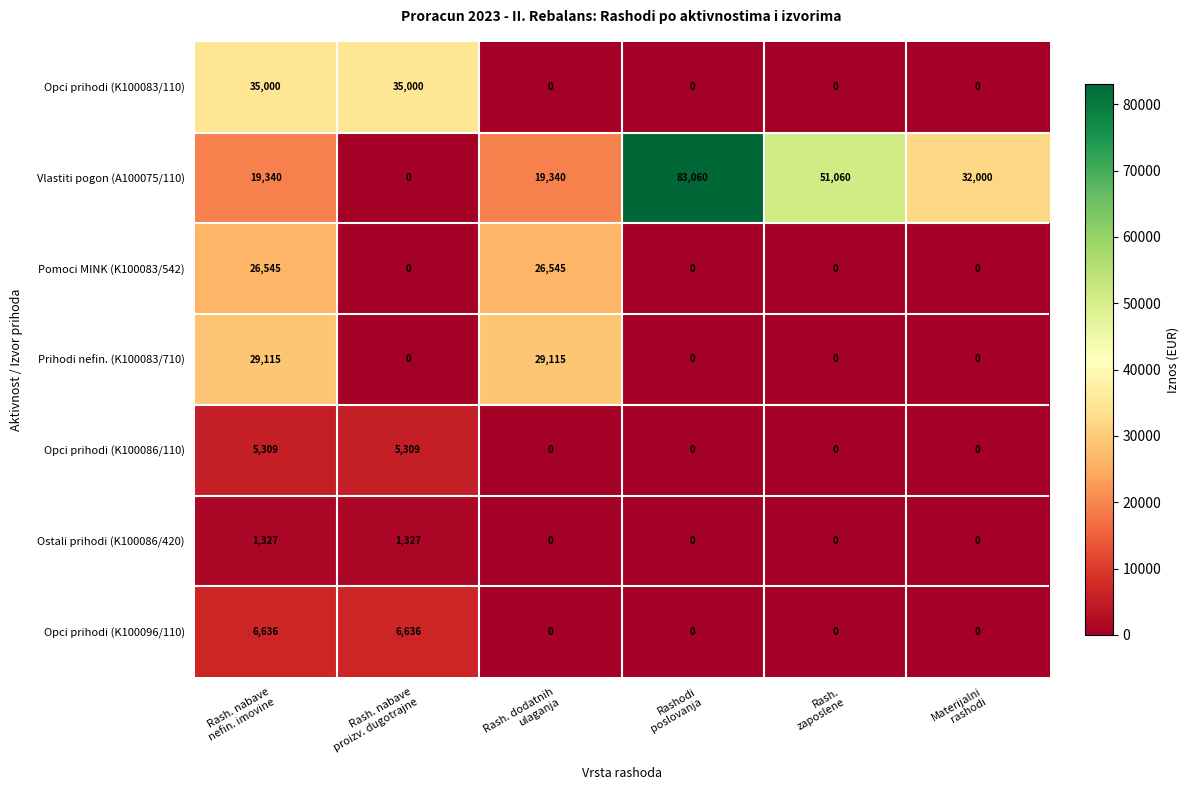

What is the highest value of the Pomoci MINK (K100083/542) series?

26545